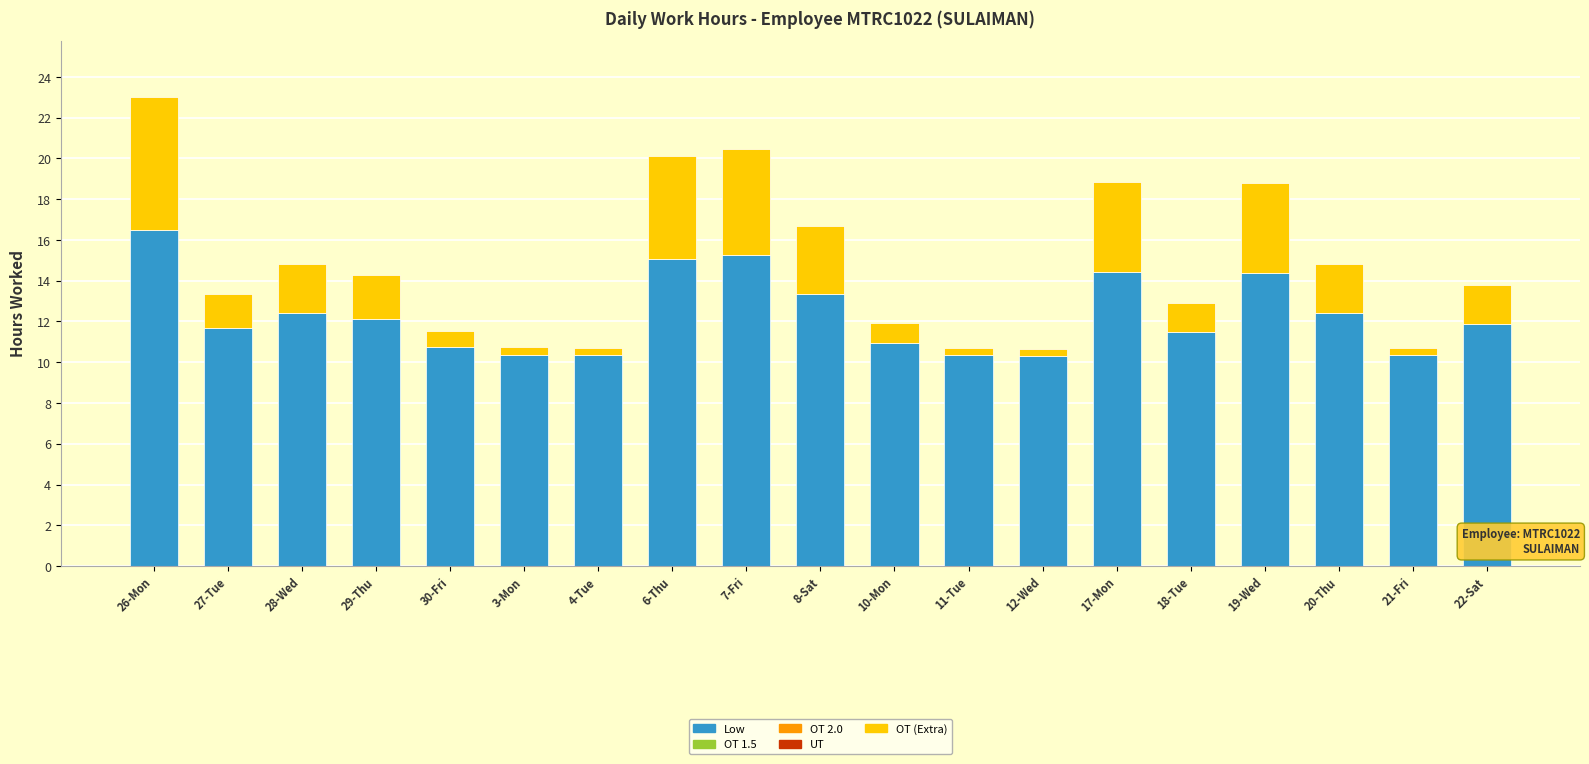

What is the lowest value of the Low series?

10.3